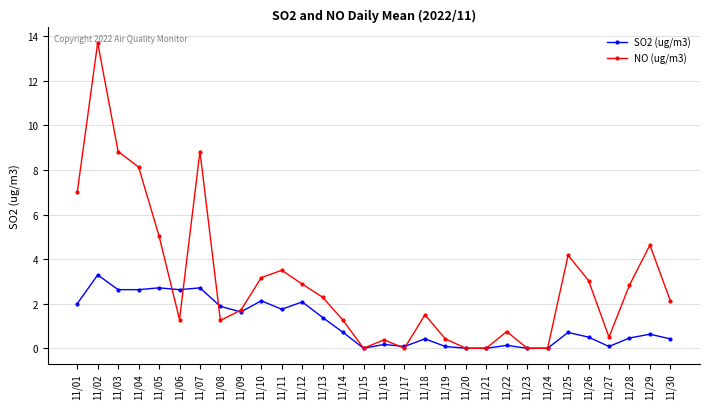

The value of SO2 (ug/m3) at 11/23 is 2.1. True or false?

False